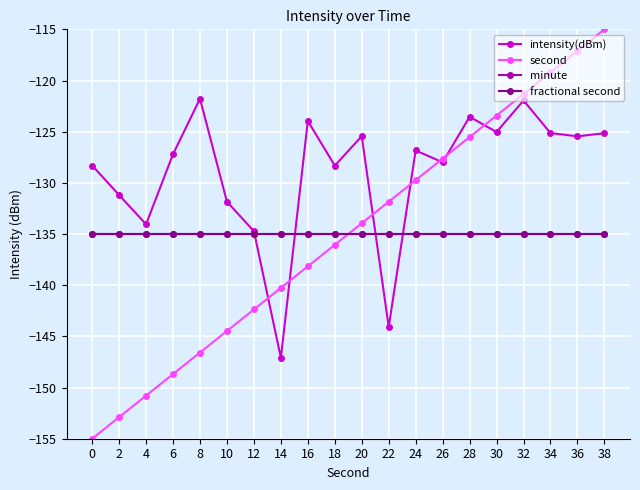

Reading left to right, what are all the values shown in this chart?

intensity(dBm): 0=-128.3	2=-131.2	4=-134.0	6=-127.2	8=-121.8	10=-131.8	12=-134.7	14=-147.1	16=-124.0	18=-128.3	20=-125.4	22=-144.1	24=-126.8	26=-128.0	28=-123.5	30=-125.0	32=-122.0	34=-125.1	36=-125.5	38=-125.2
second: 0=-155.0	2=-152.9	4=-150.8	6=-148.7	8=-146.6	10=-144.5	12=-142.4	14=-140.3	16=-138.2	18=-136.1	20=-133.9	22=-131.8	24=-129.7	26=-127.6	28=-125.5	30=-123.4	32=-121.3	34=-119.2	36=-117.1	38=-115.0
minute: 0=-135.0	2=-135.0	4=-135.0	6=-135.0	8=-135.0	10=-135.0	12=-135.0	14=-135.0	16=-135.0	18=-135.0	20=-135.0	22=-135.0	24=-135.0	26=-135.0	28=-135.0	30=-135.0	32=-135.0	34=-135.0	36=-135.0	38=-135.0
fractional second: 0=-135.0	2=-135.0	4=-135.0	6=-135.0	8=-135.0	10=-135.0	12=-135.0	14=-135.0	16=-135.0	18=-135.0	20=-135.0	22=-135.0	24=-135.0	26=-135.0	28=-135.0	30=-135.0	32=-135.0	34=-135.0	36=-135.0	38=-135.0